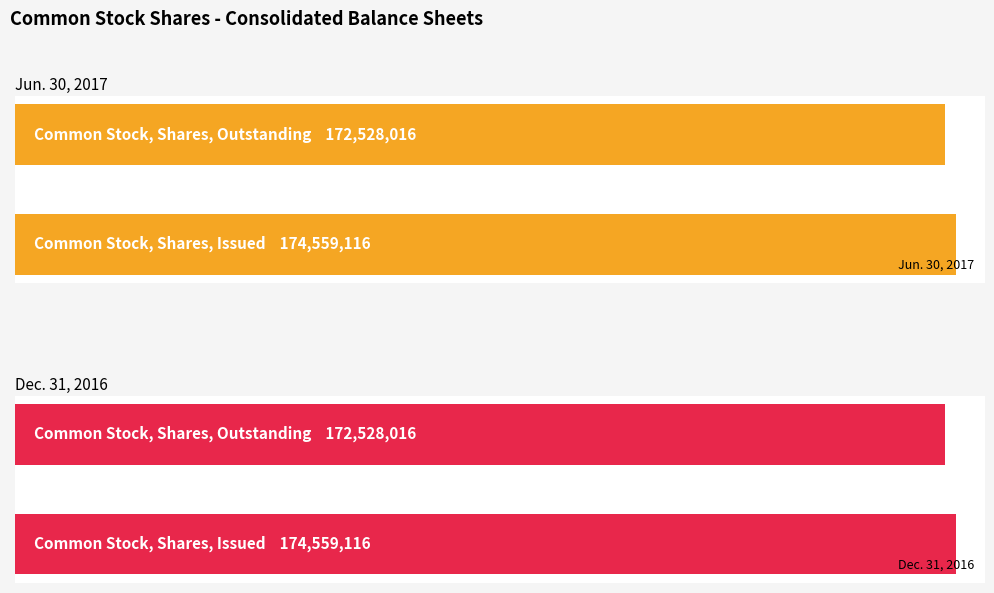

How many data points does each series have?

2